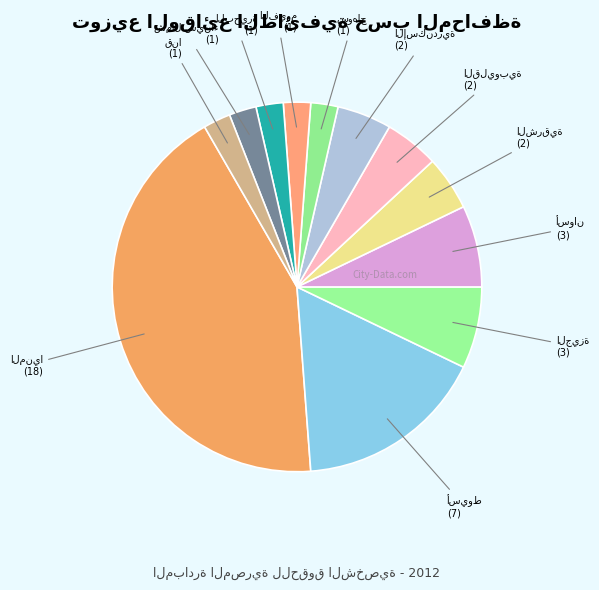

What portion of the pie excludes سوهاج?

97.6%